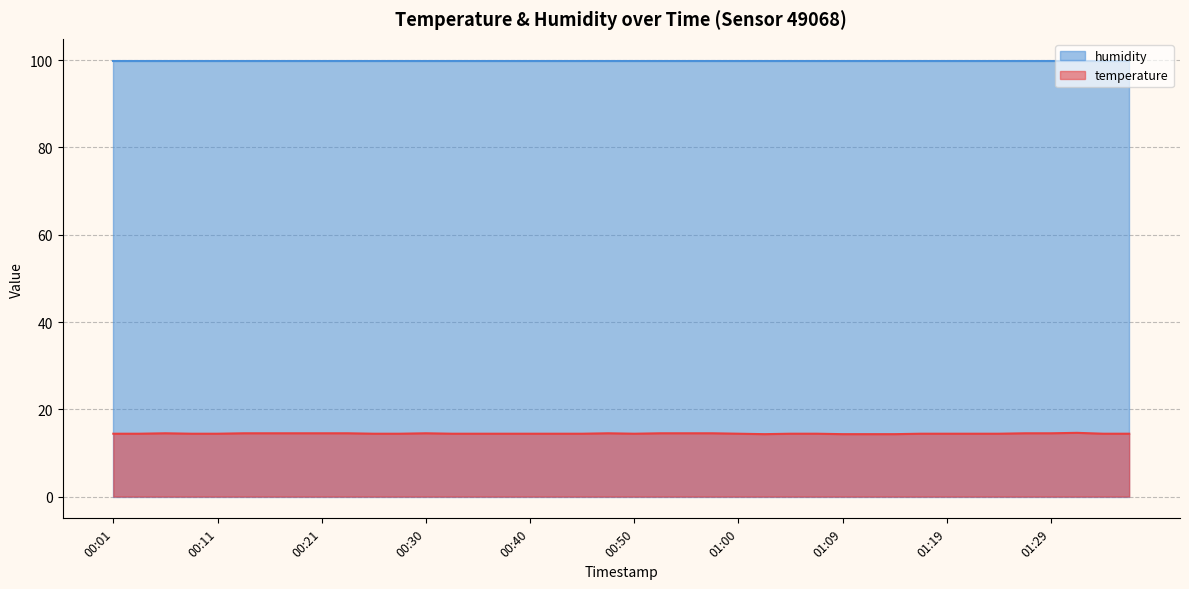

The value at 01:09 is 14.3. True or false?

True